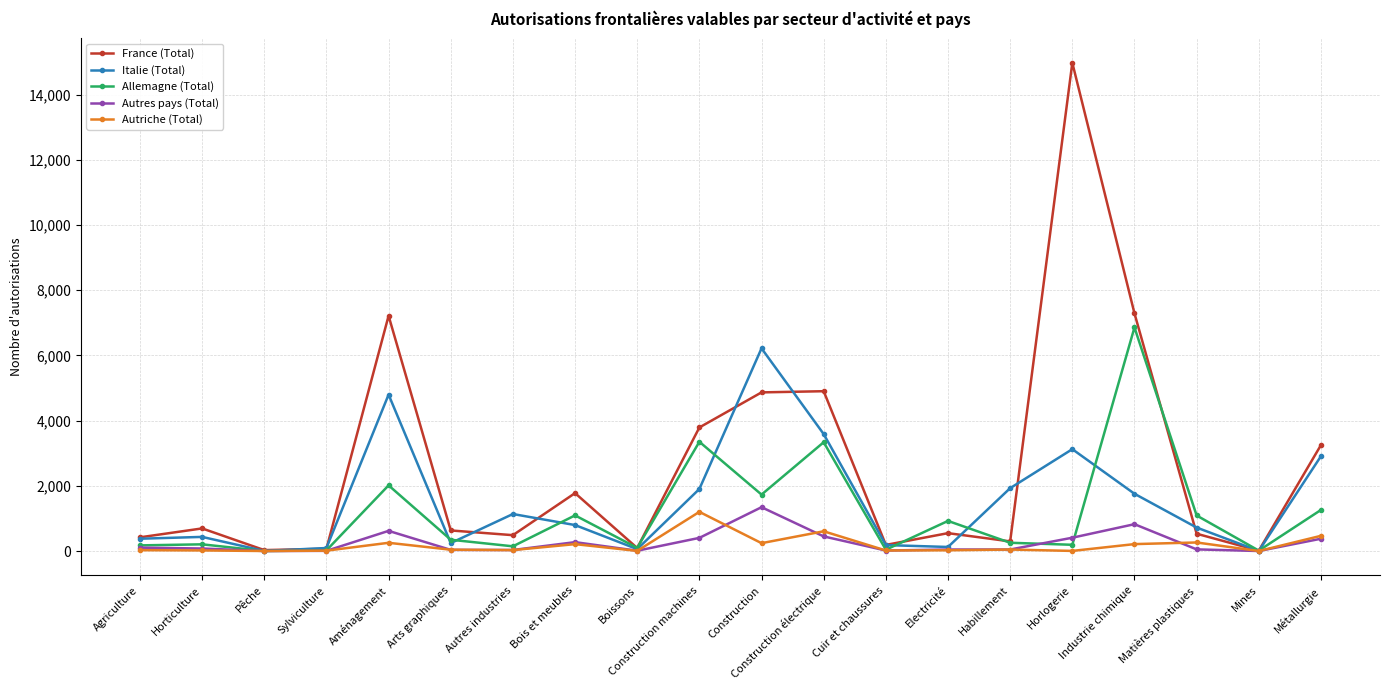

What position from the left is Horlogerie?

16